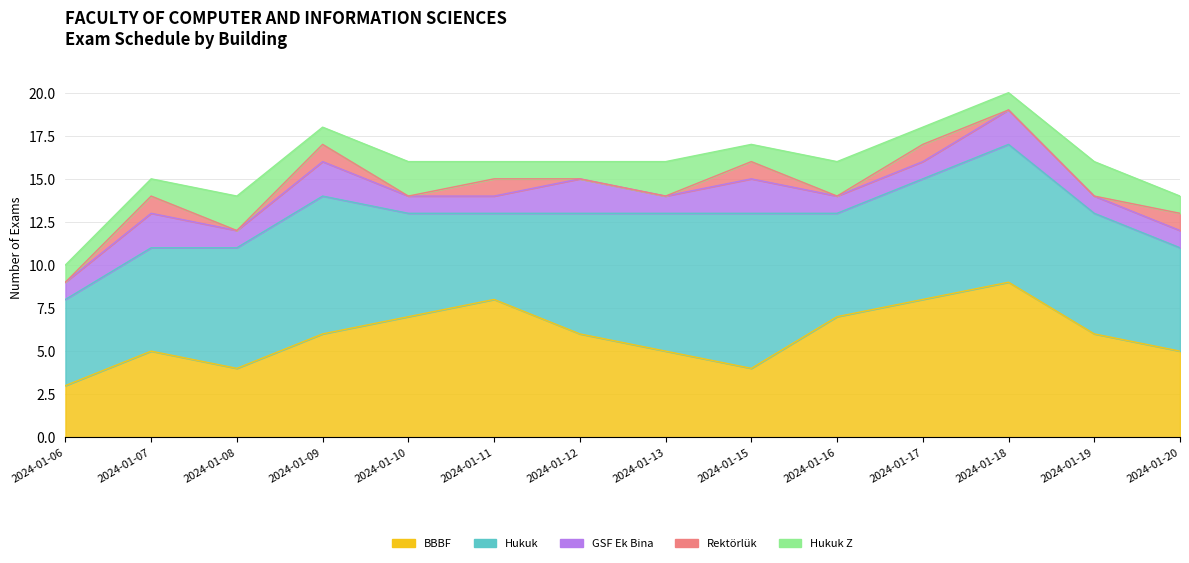

How many interior local peaks does the Rektörlük series have?

5